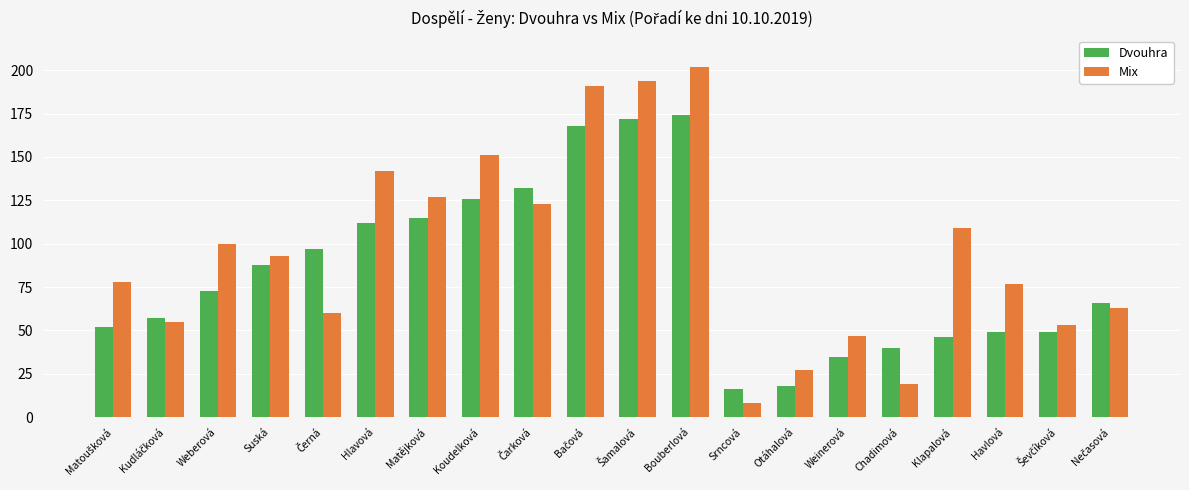

The value of Dvouhra at Havlová is 49. True or false?

True